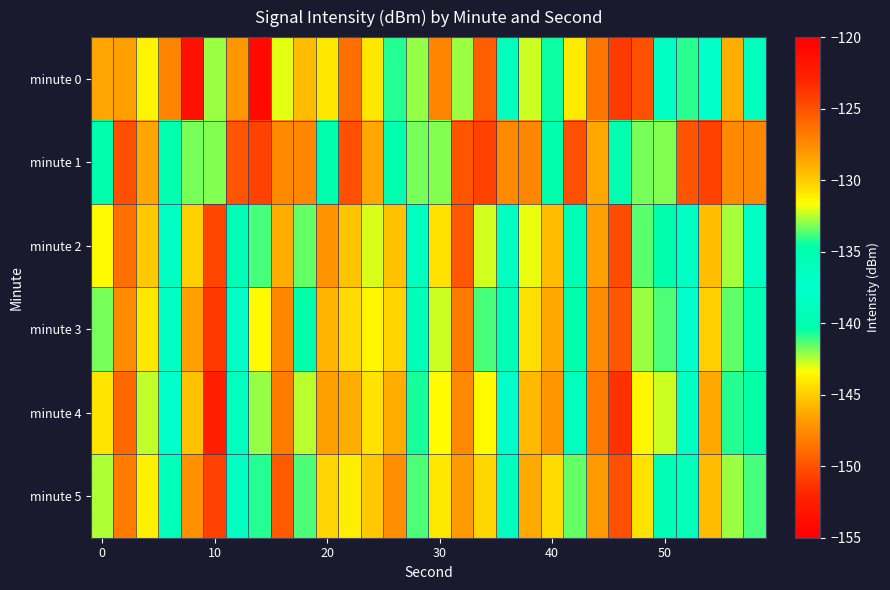

List the series in order of their peak value, highest first.

minute 0, minute 4, minute 3, minute 5, minute 1, minute 2